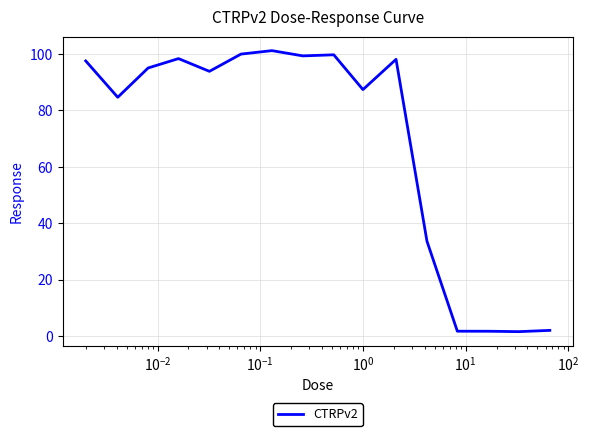

What is the greatest value displayed?

101.1